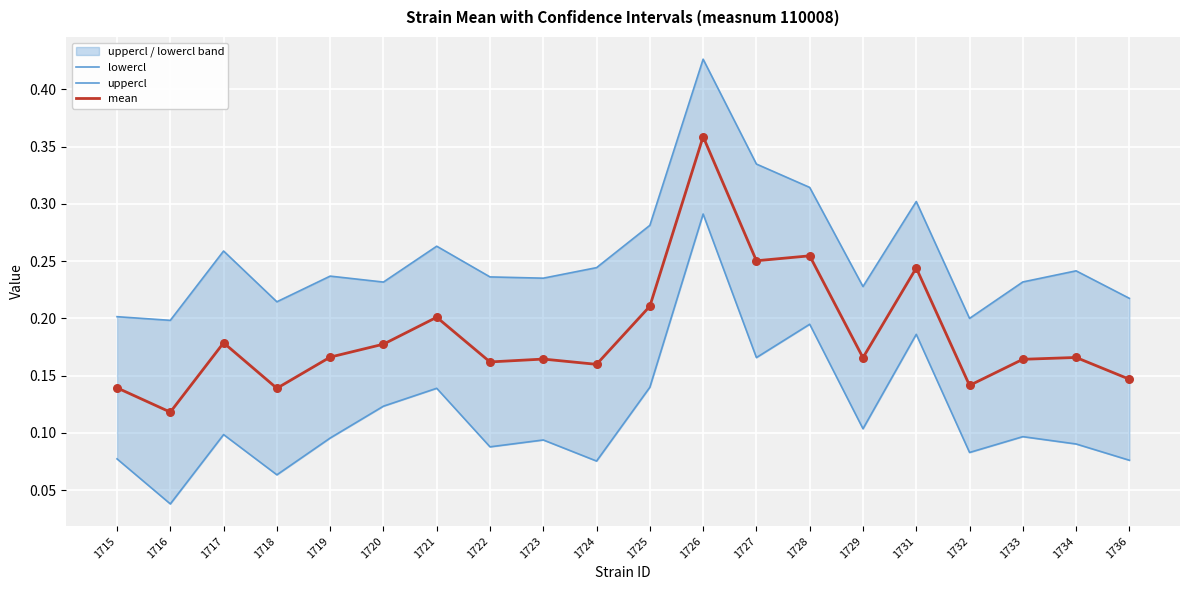

Which series has the largest Y range (max minus min)?

lowercl